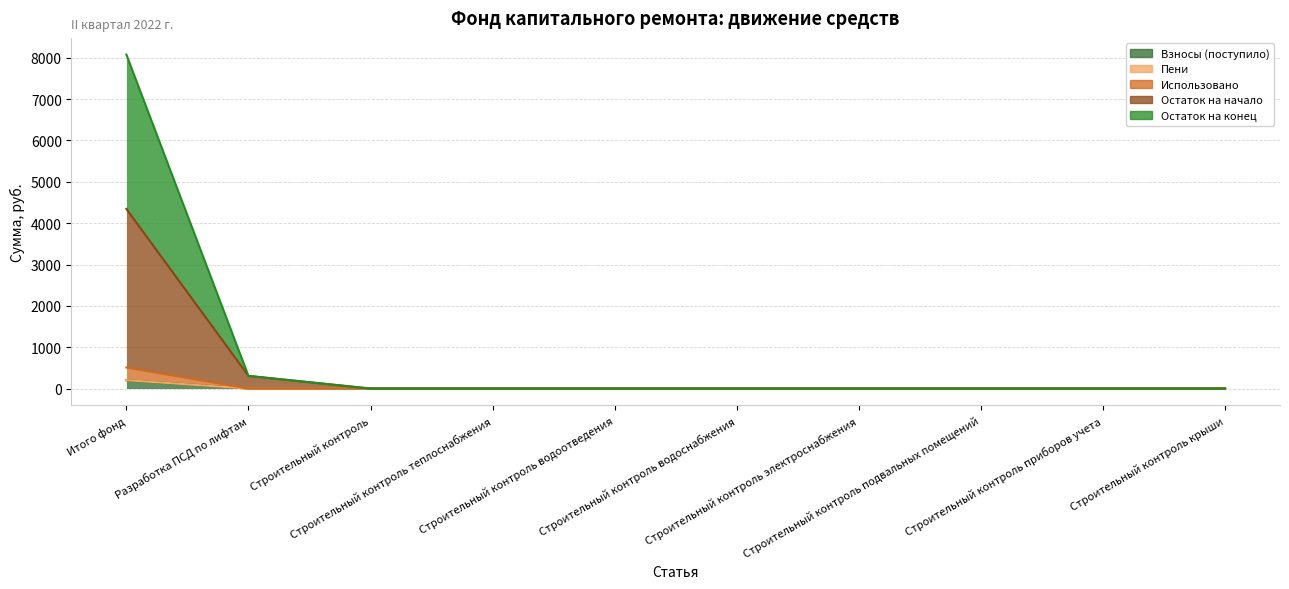

Which series has the widest spread of values?

Остаток на конец